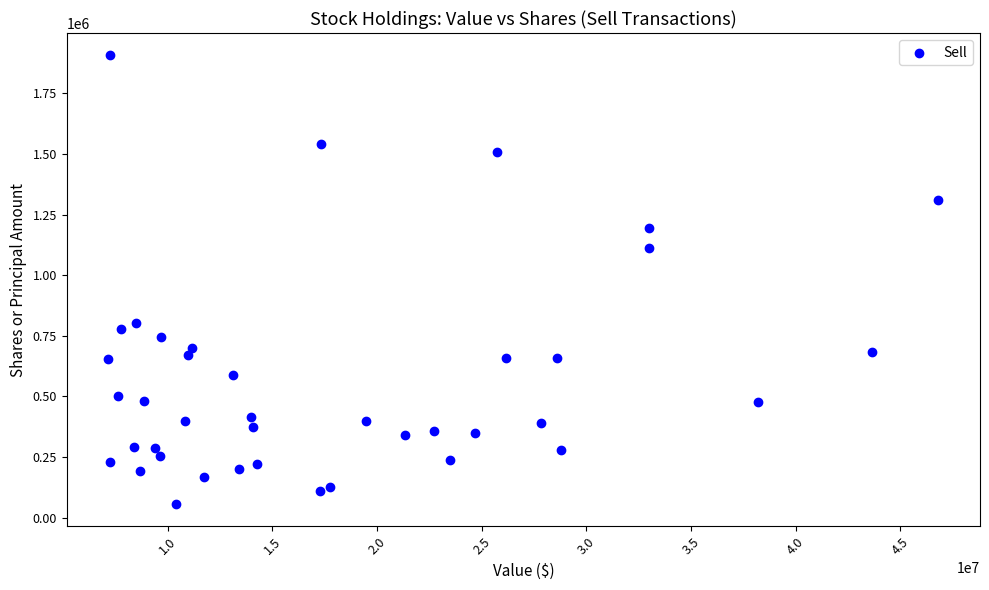

What is the range of Y values (max minus min)?

1850211